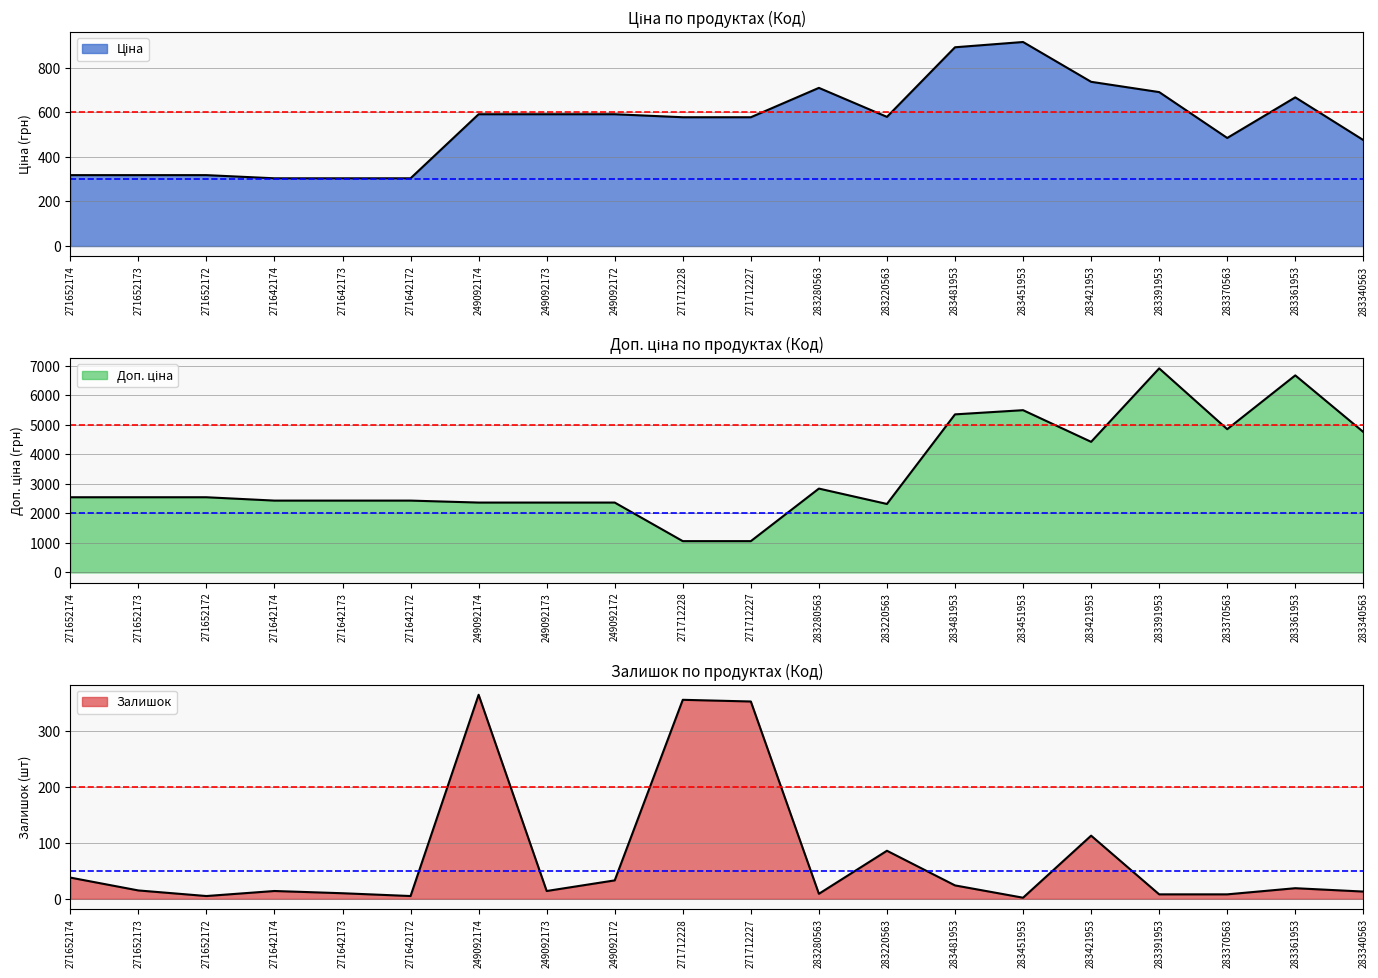

What is the maximum value for Доп. ціна?

6910.3